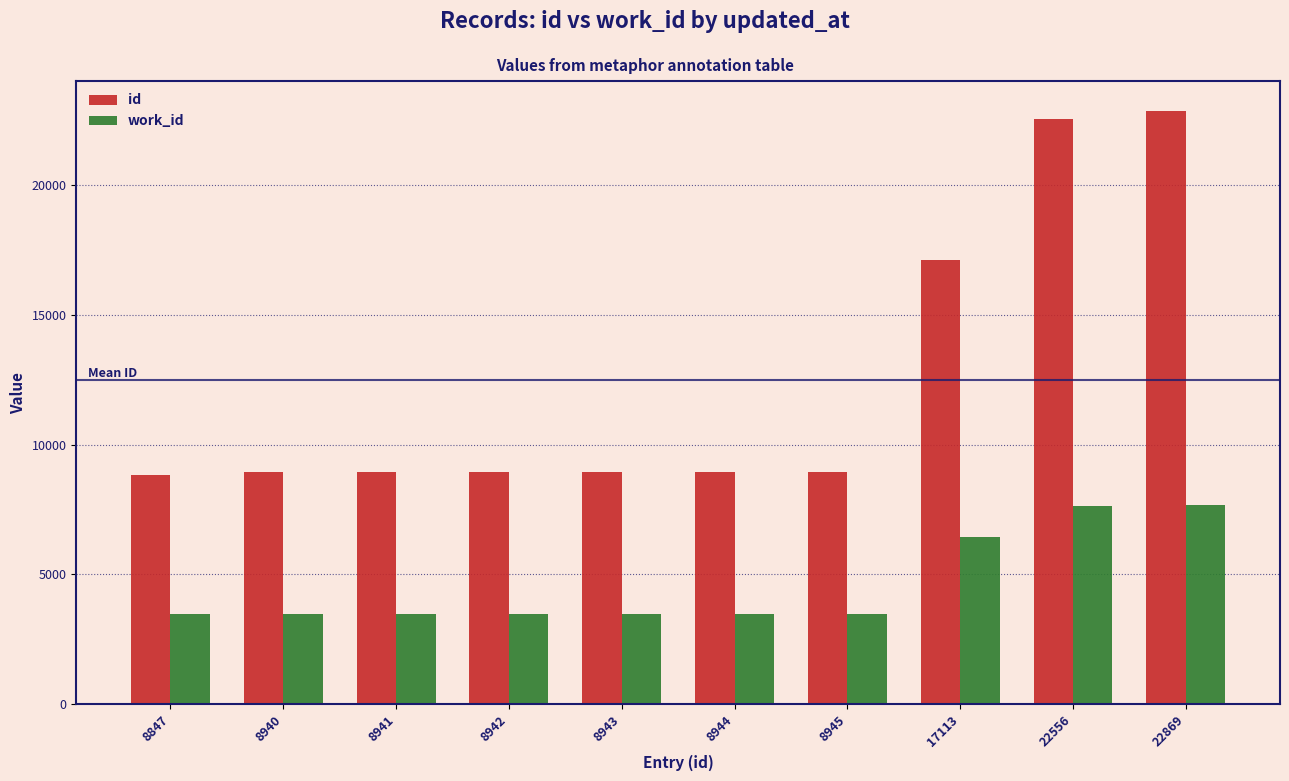

Is the value of id at 8944 greater than the value of work_id at 8944?

Yes